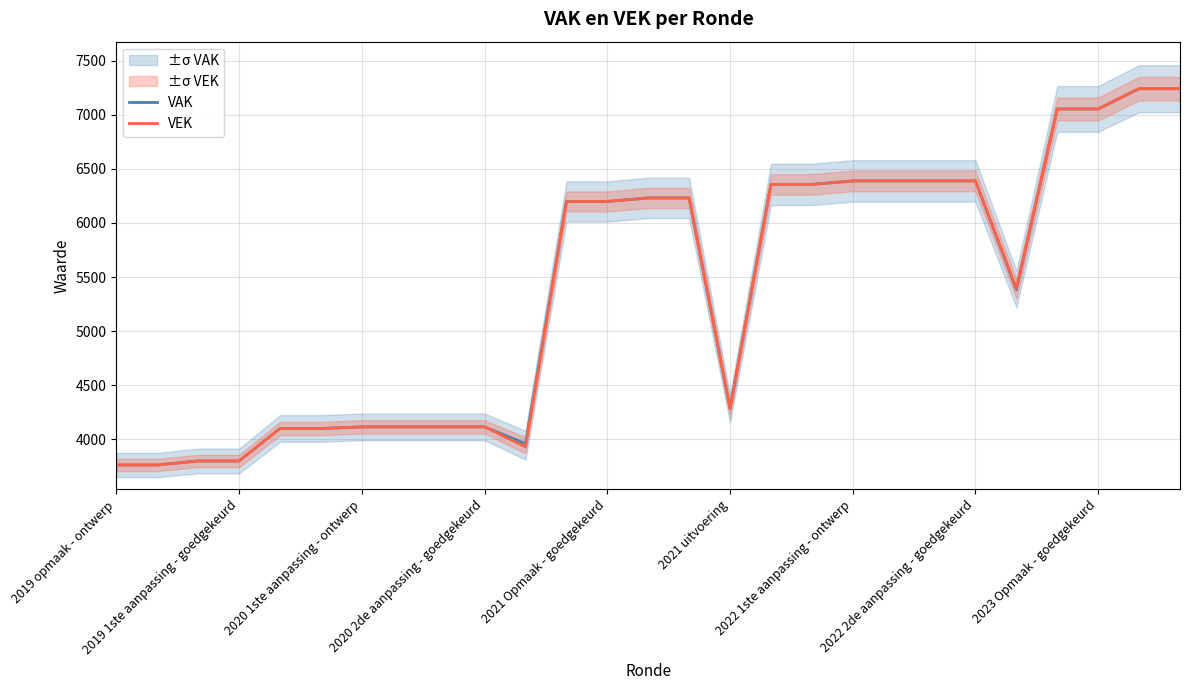

Is it true that VEK equals 11717 at 2023 Opmaak - goedgekeurd?

False